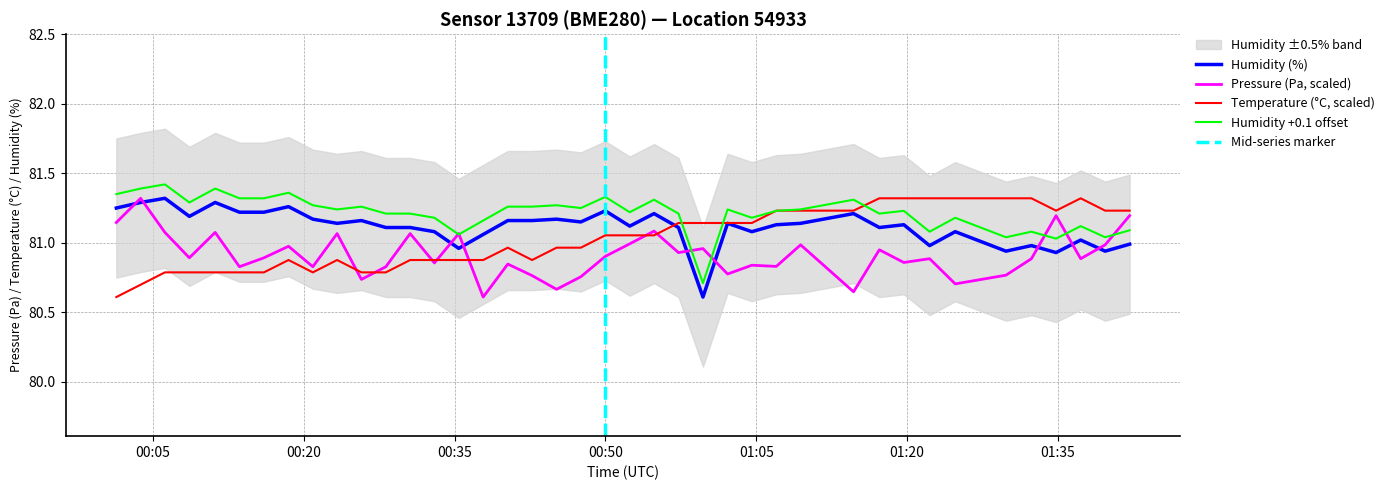

True or false: Humidity +0.1 offset and Humidity (%) cross at least once.

False